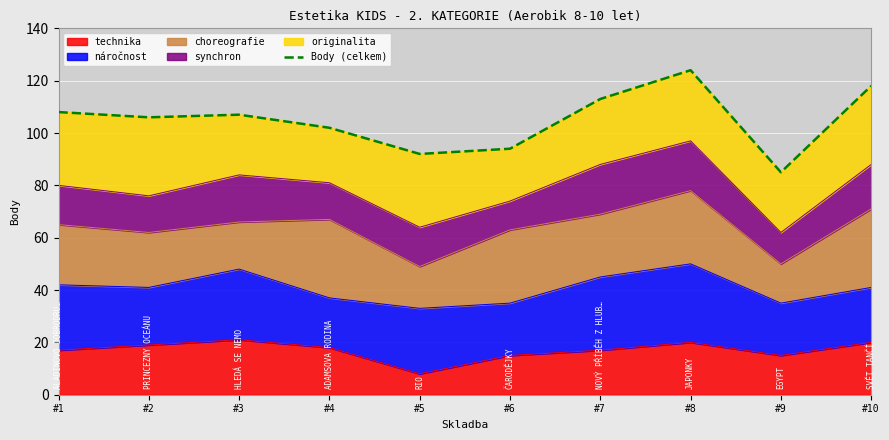

List the labels in order of value, largest first.

#8, #10, #7, #1, #3, #2, #4, #6, #5, #9